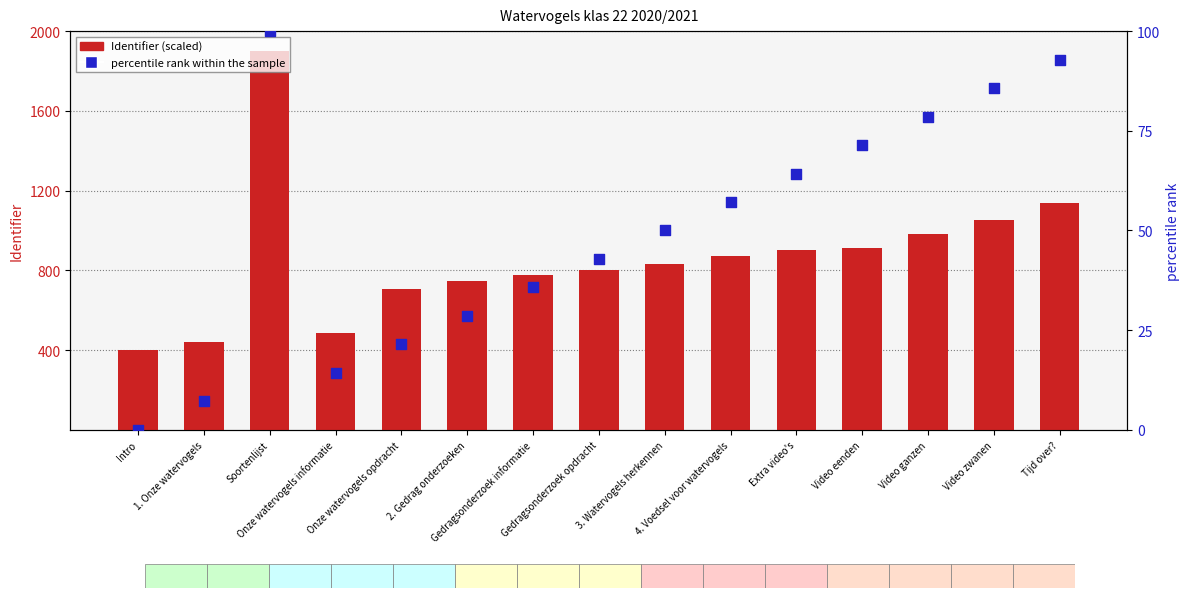

Is the value of percentile rank within the sample at Video eenden greater than the value of Identifier (scaled) at Onze watervogels informatie?

No